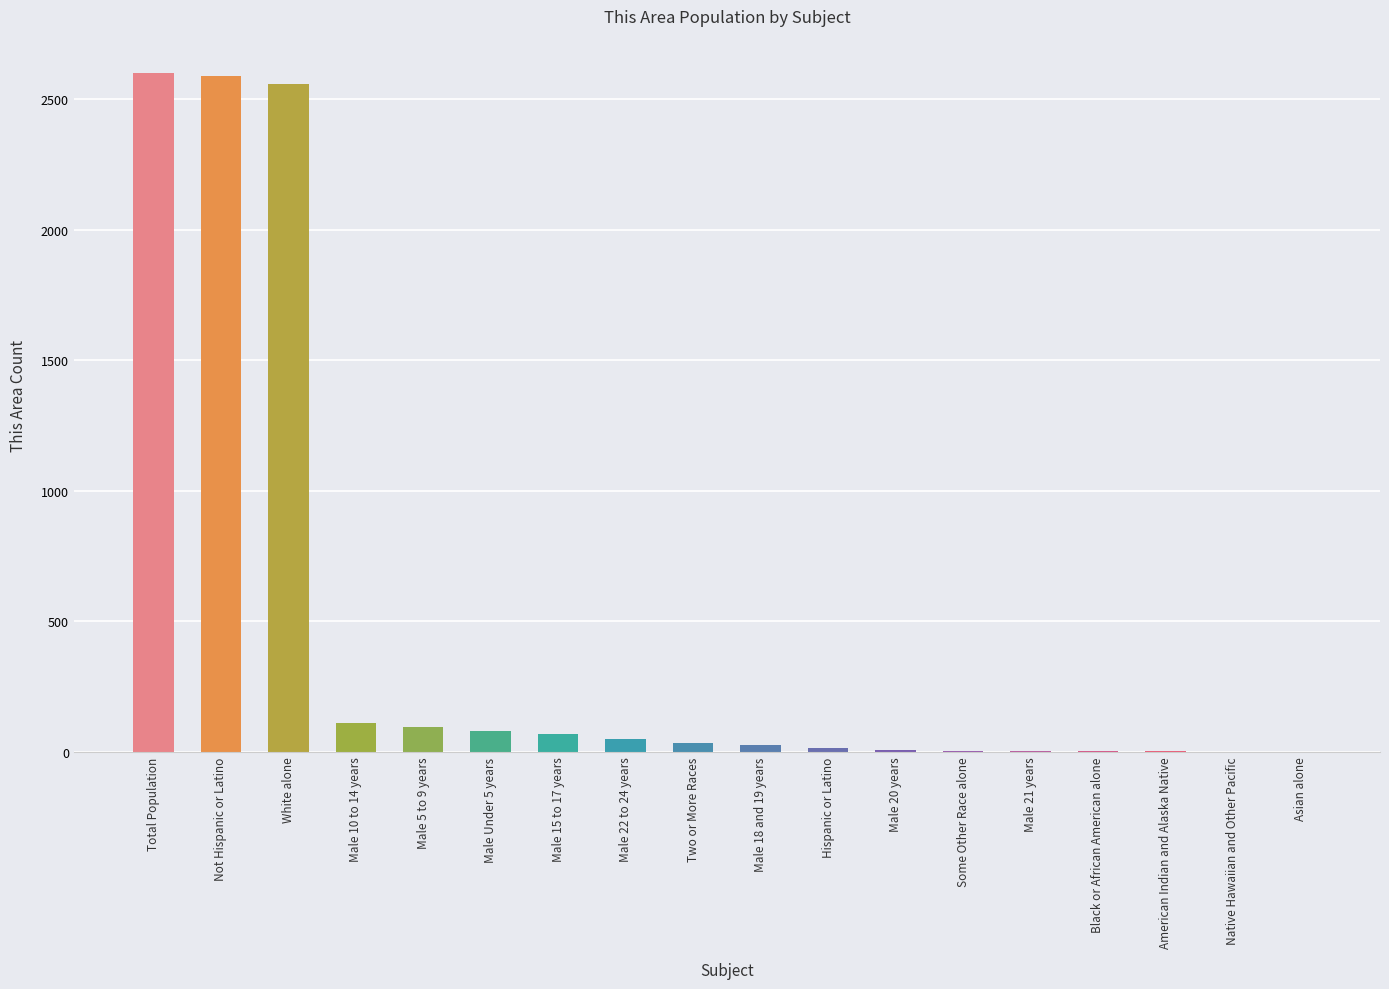

Is it true that the value at Total Population is 732?

False